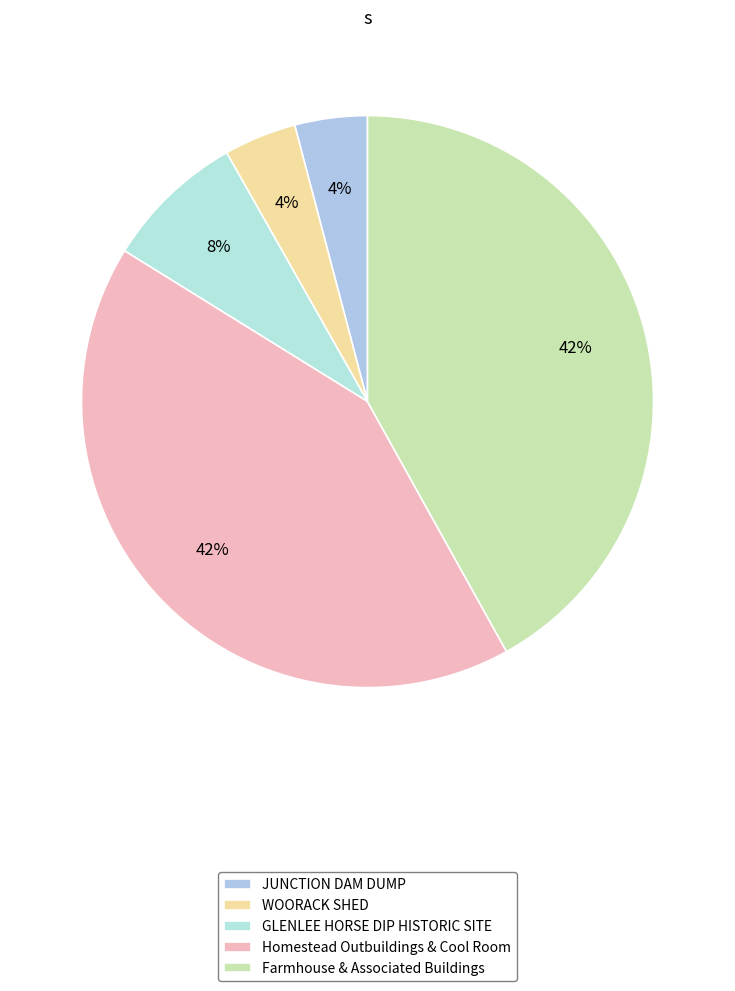

Does any single category account for the majority?

No